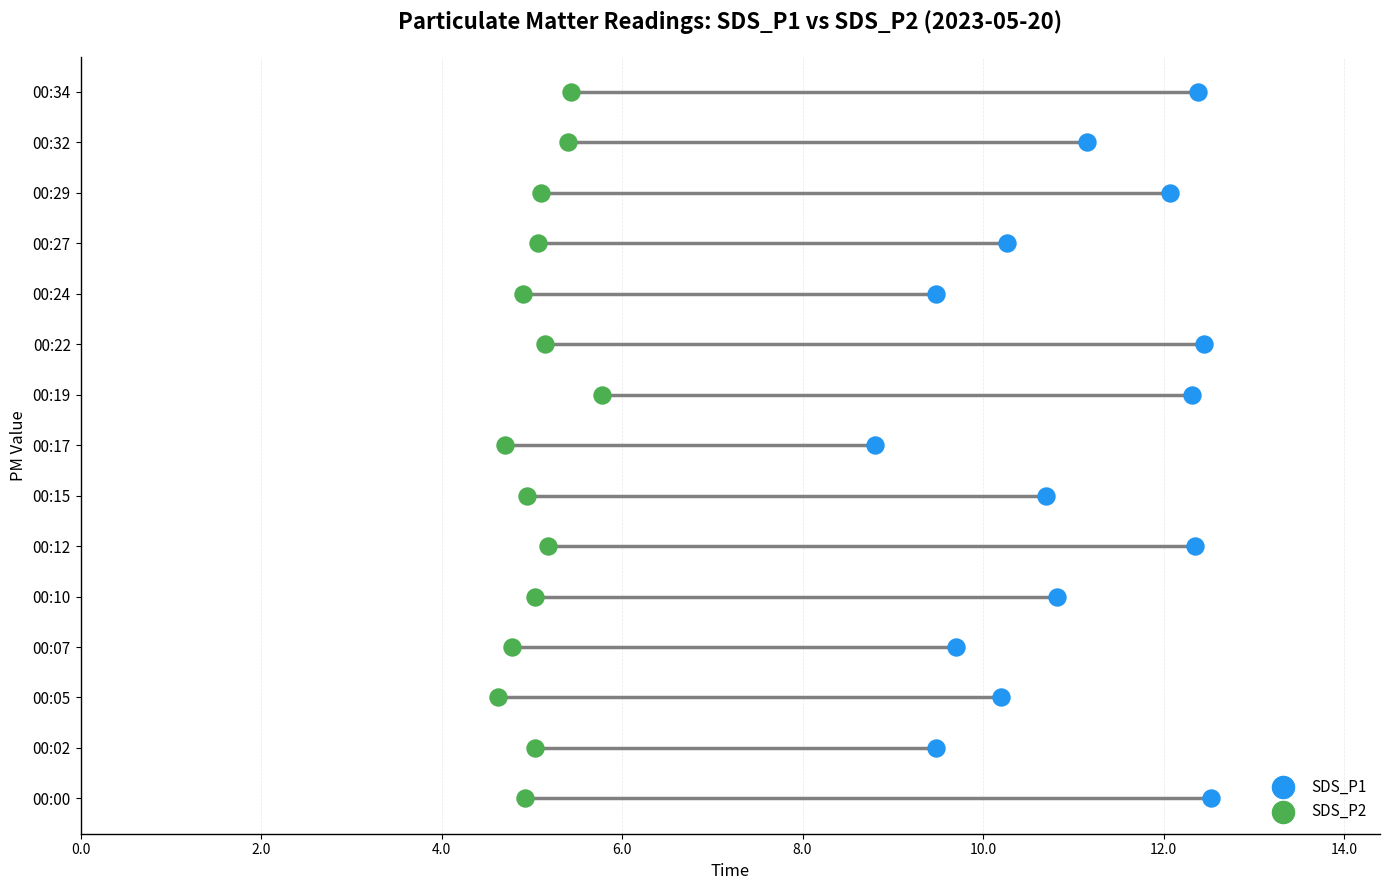

Which series contains the lowest Y value?

SDS_P1